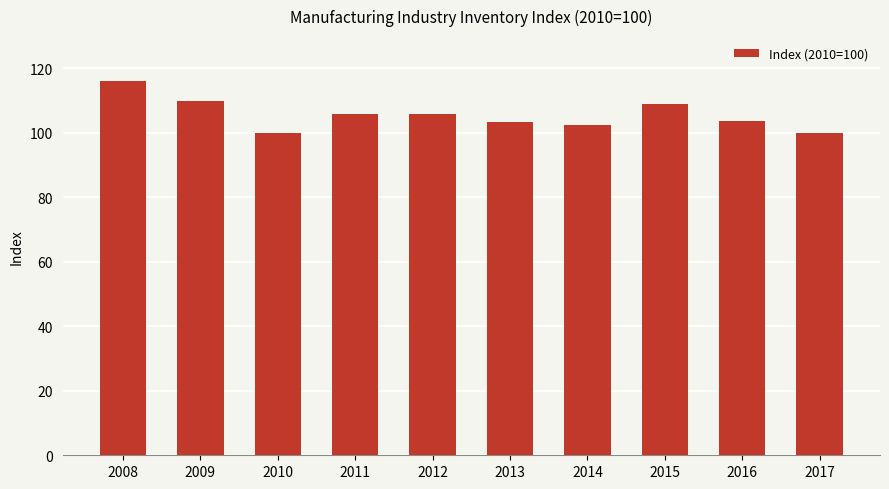

Approximately how many times larger is the value at 2010 compared to 2016?

1.0